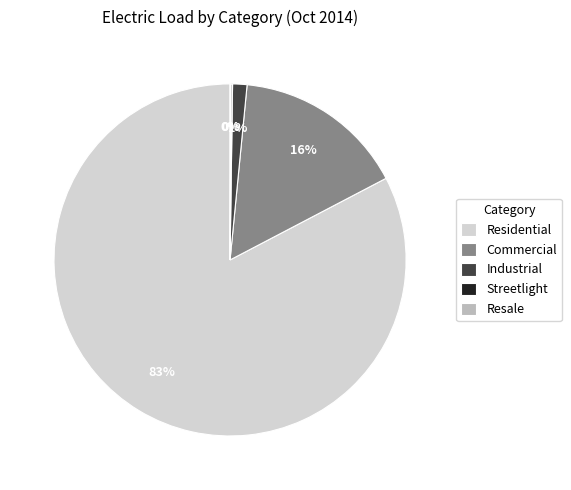

To the nearest percent, what is the difference between the largest and smallest slice percentages?

83%